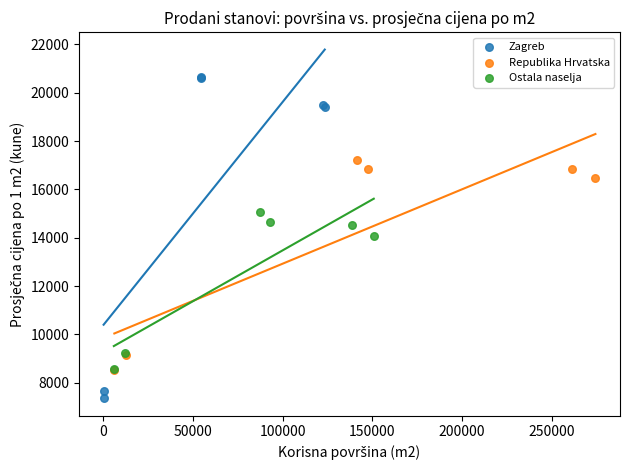

What are all the series names shown in the legend?

Zagreb, Republika Hrvatska, Ostala naselja